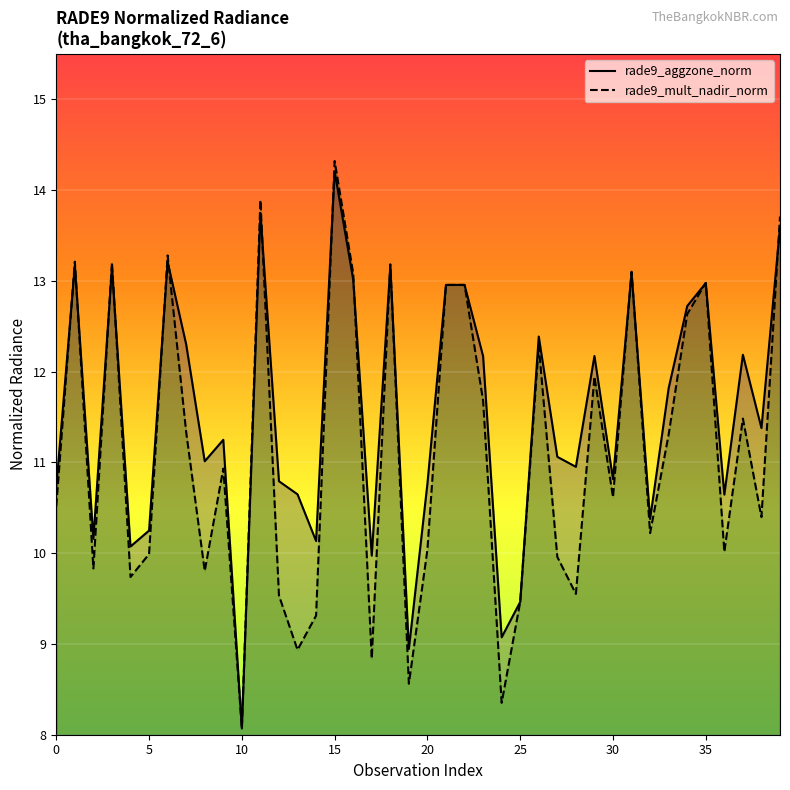

What is the total value across all series at 11?

27.6